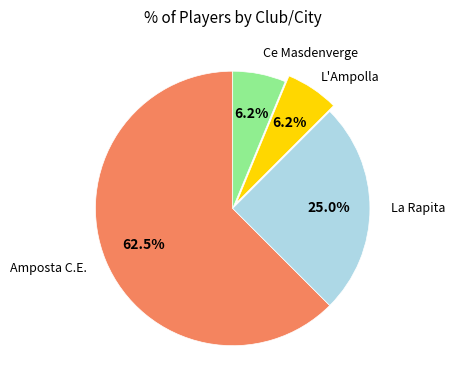

True or false: Amposta C.E. accounts for 71% of the total.

False